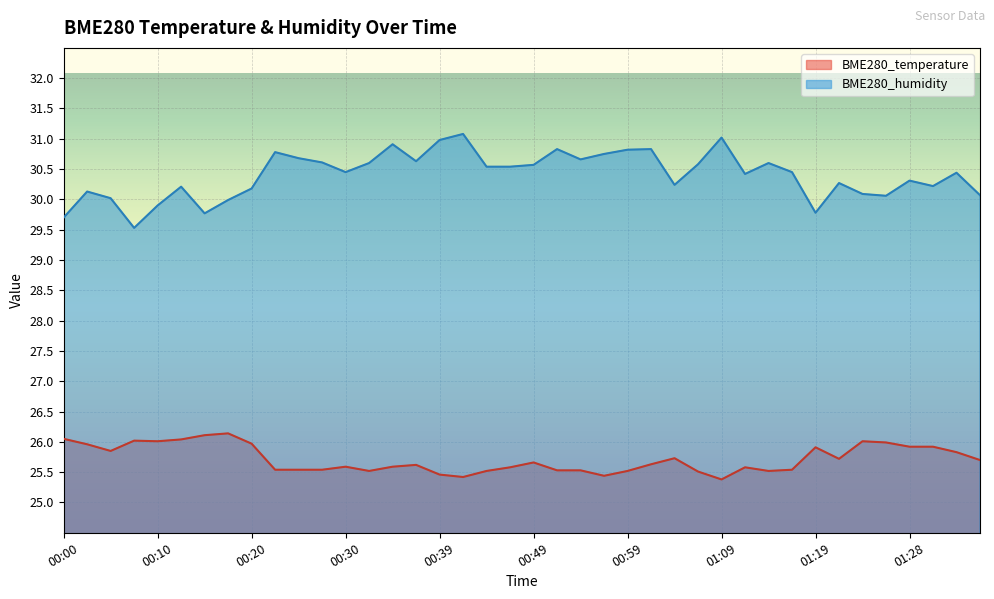

True or false: BME280_temperature and BME280_humidity cross at least once.

False